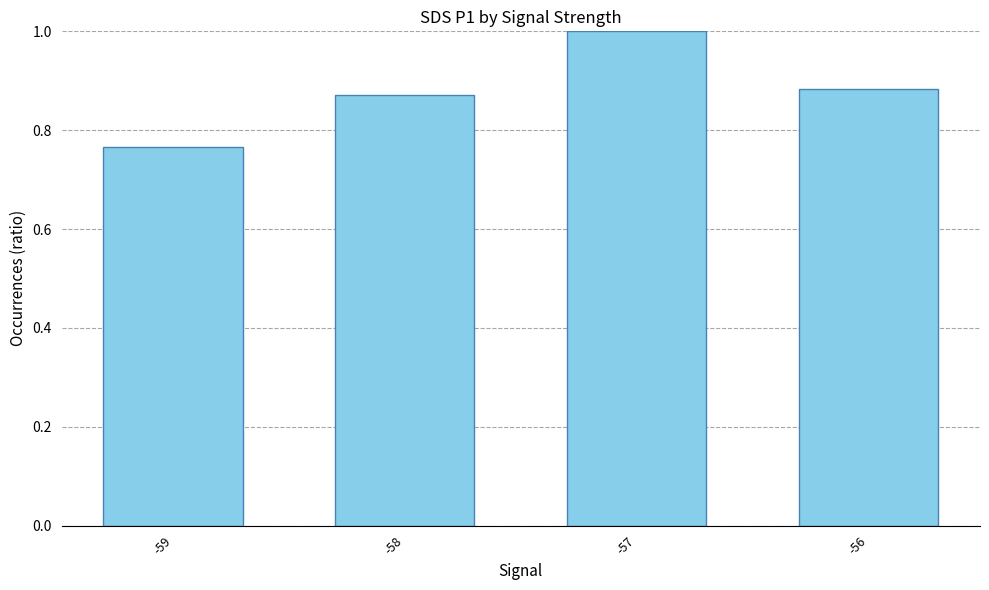

How many bars are there in total?

4